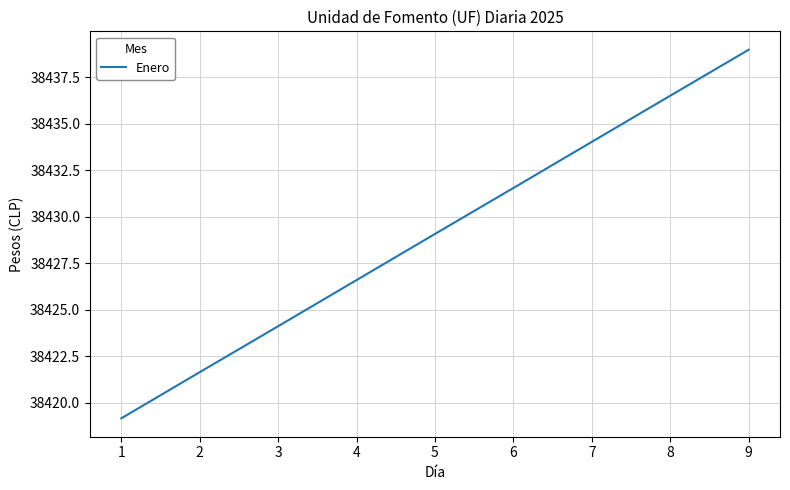

Which label corresponds to the largest value in the chart?

9